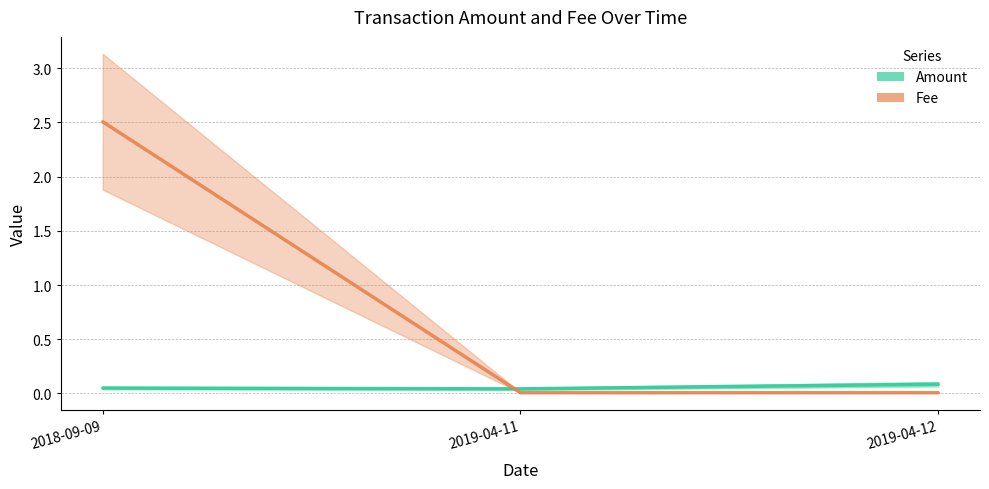

Between 2018-09-09 and 2019-04-11, which is larger?

2018-09-09